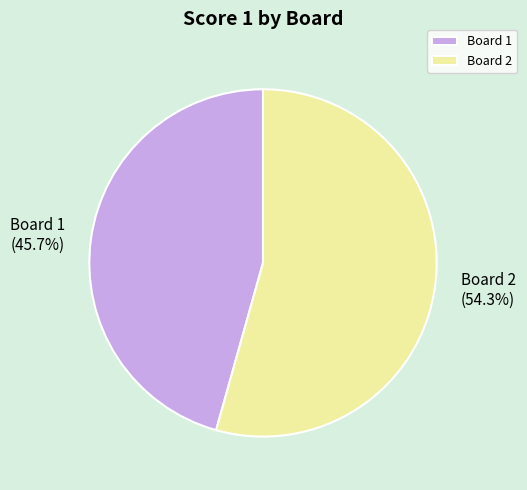

Approximately how many times larger is the value at Board 1 compared to Board 2?

0.8